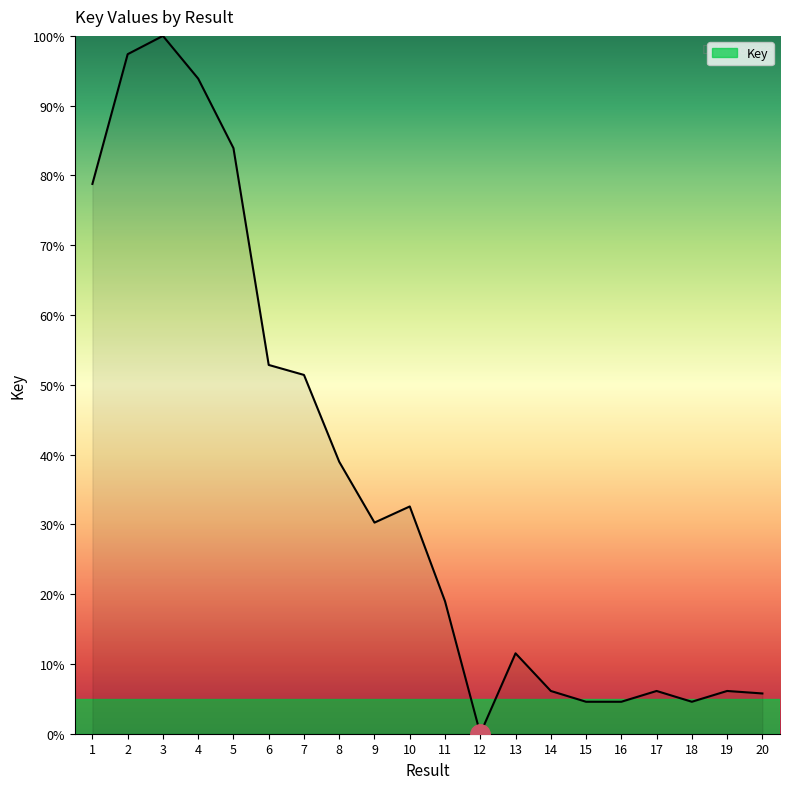

How many lines are shown in the chart?

1